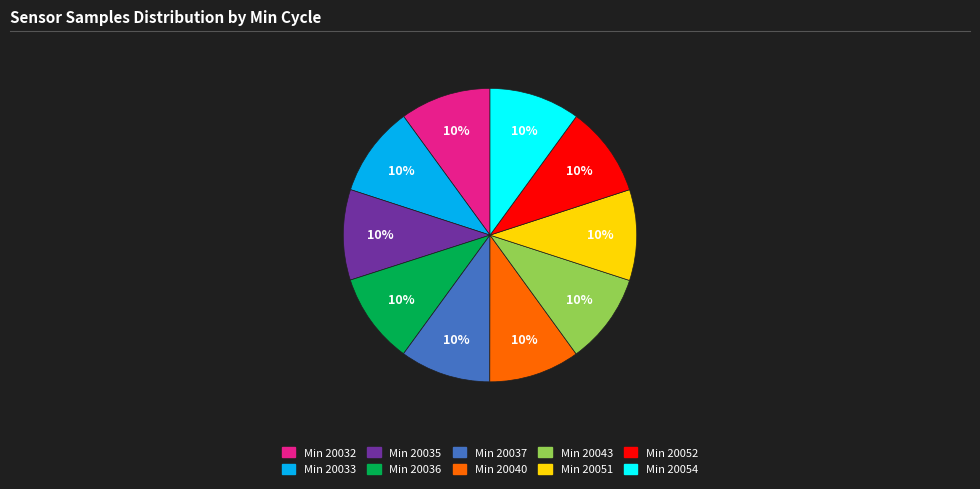

Does any single category account for the majority?

No